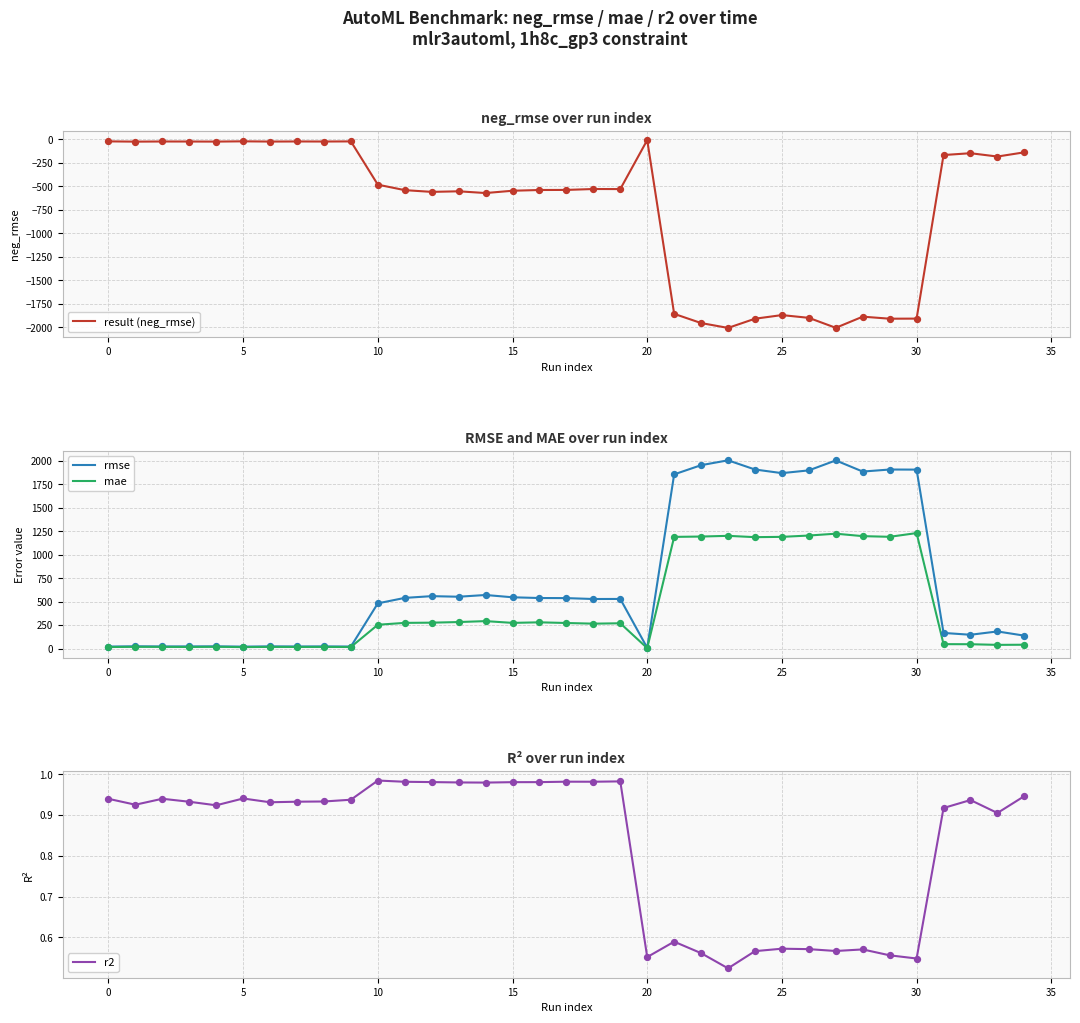

Which series has the largest Y range (max minus min)?

result (neg_rmse)